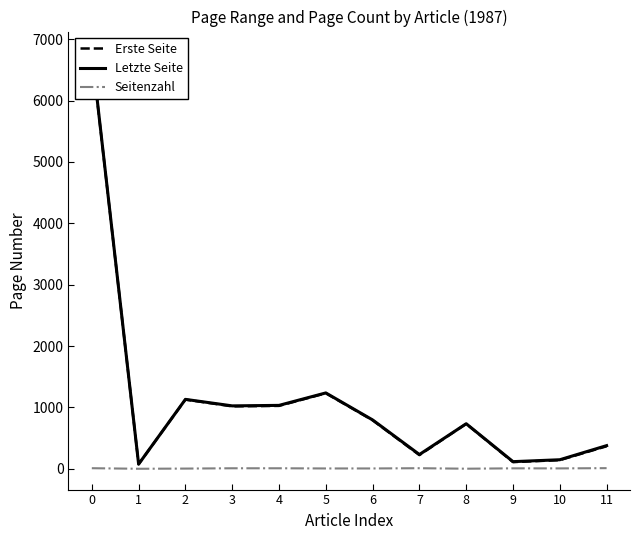

At which category does the chart reach its minimum across all series?

1